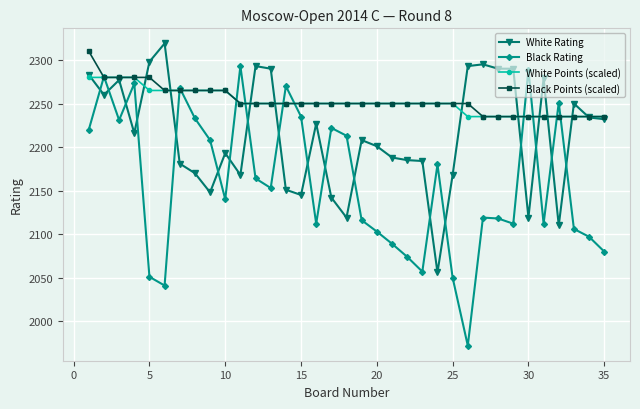

What are all the series names shown in the legend?

White Rating, Black Rating, White Points (scaled), Black Points (scaled)